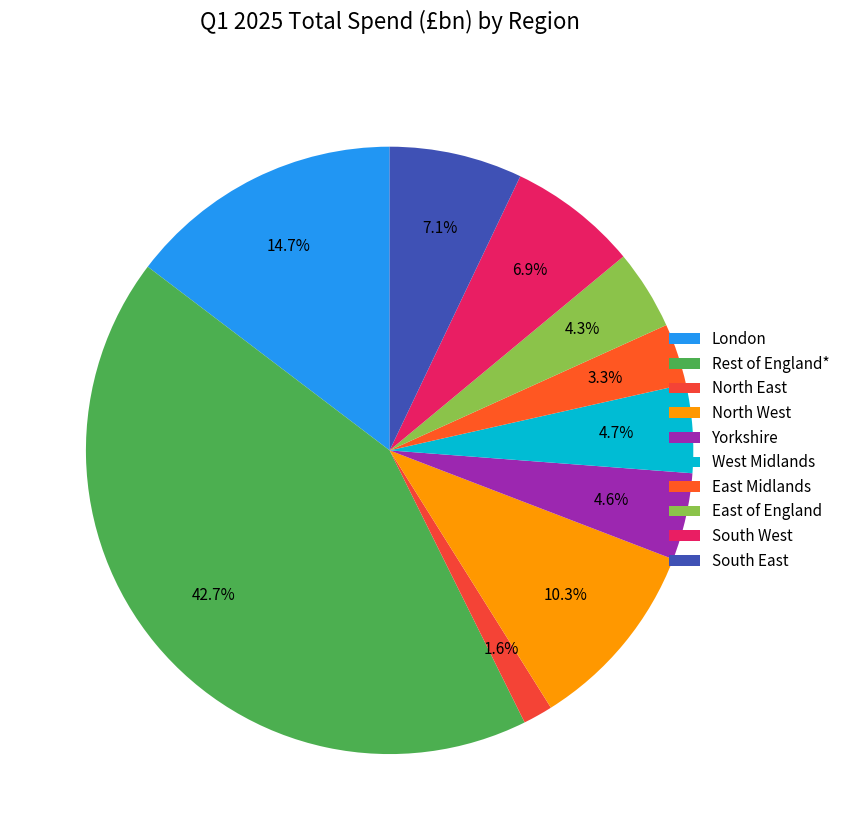

What is the smallest slice in the pie chart?

North East